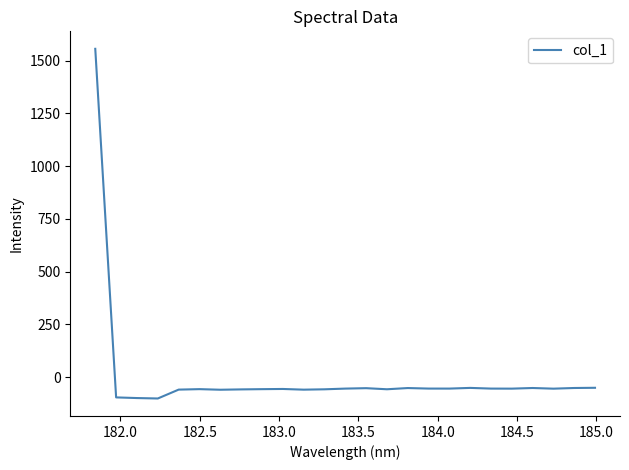

What is the greatest value displayed?

1555.6